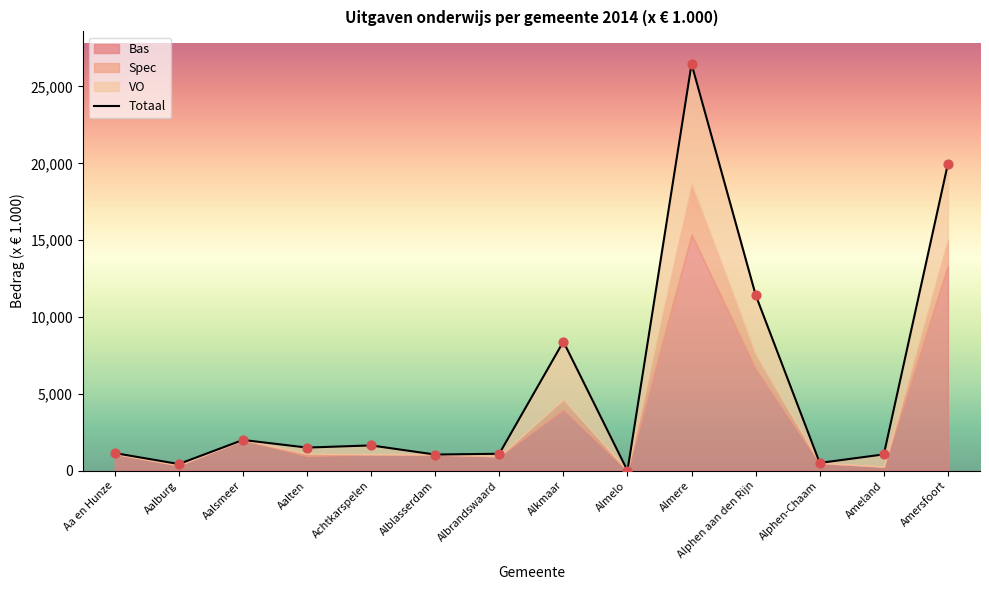

What is the change in value from Aalten to Almelo?

-1500